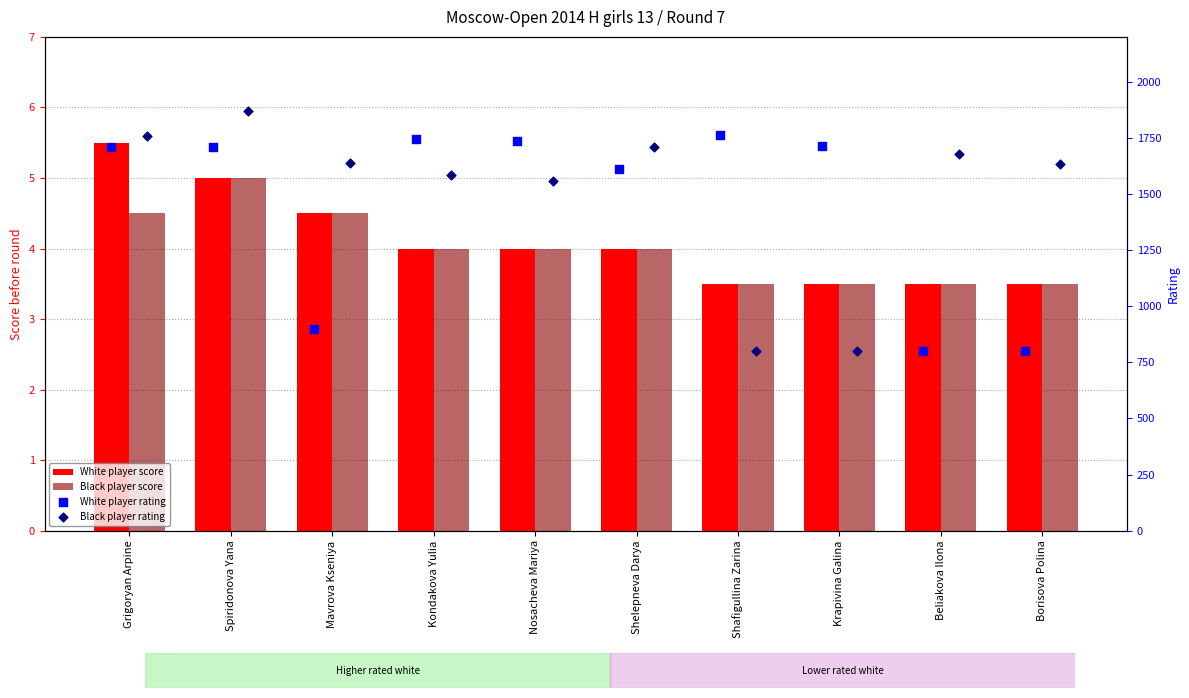

What are all the series names shown in the legend?

White player score, Black player score, White player rating, Black player rating